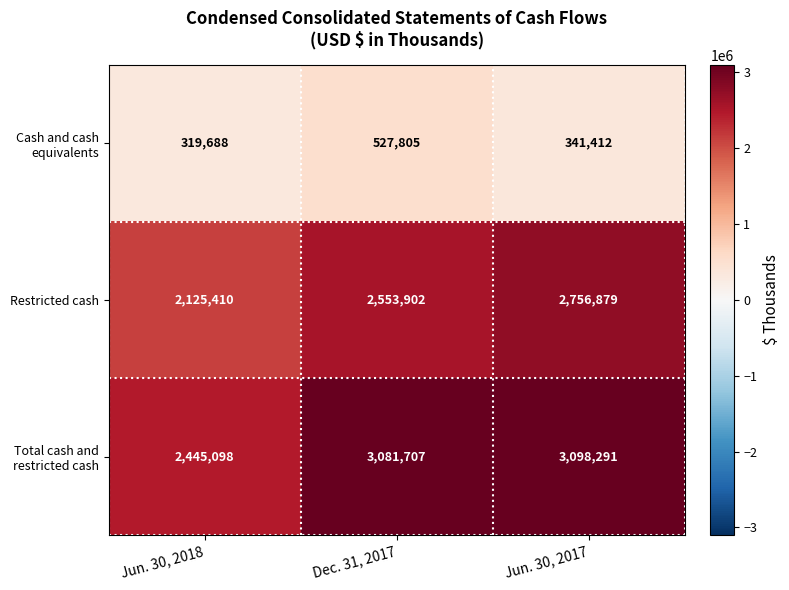

At which label does Cash and cash equivalents first exceed 341412?

Dec. 31, 2017